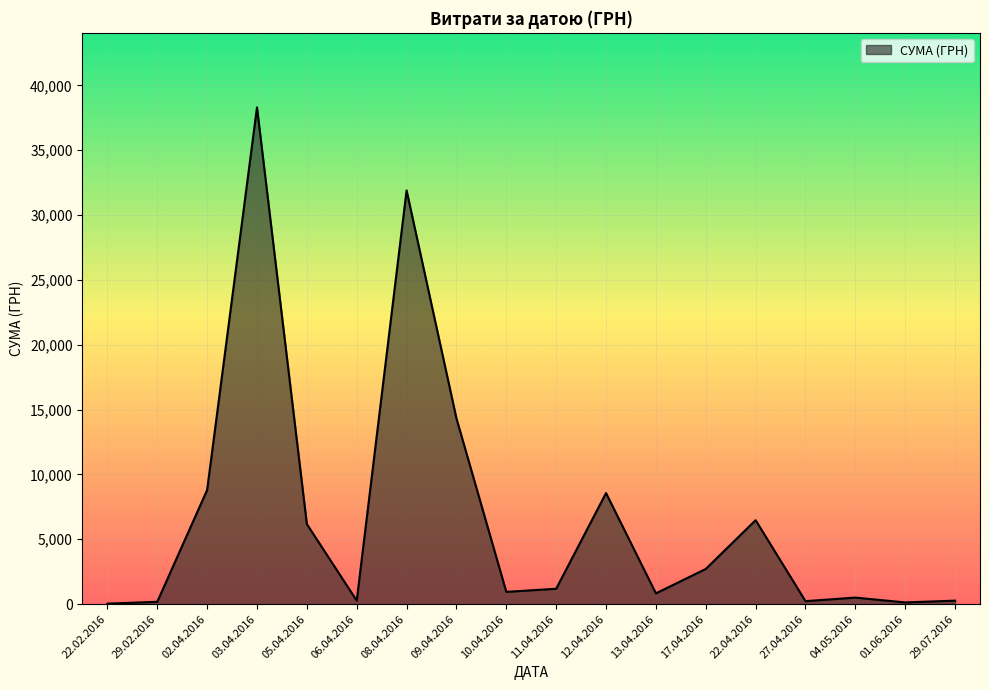

Which has a higher value, 17.04.2016 or 02.04.2016?

02.04.2016